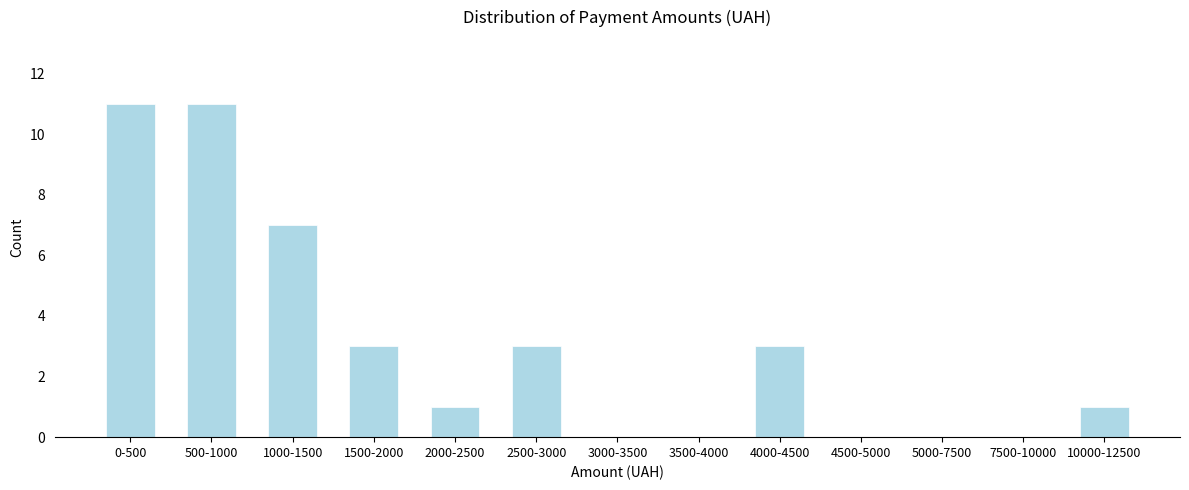

Reading left to right, what are all the values shown in this chart?

0-500=11	500-1000=11	1000-1500=7	1500-2000=3	2000-2500=1	2500-3000=3	3000-3500=0	3500-4000=0	4000-4500=3	4500-5000=0	5000-7500=0	7500-10000=0	10000-12500=1